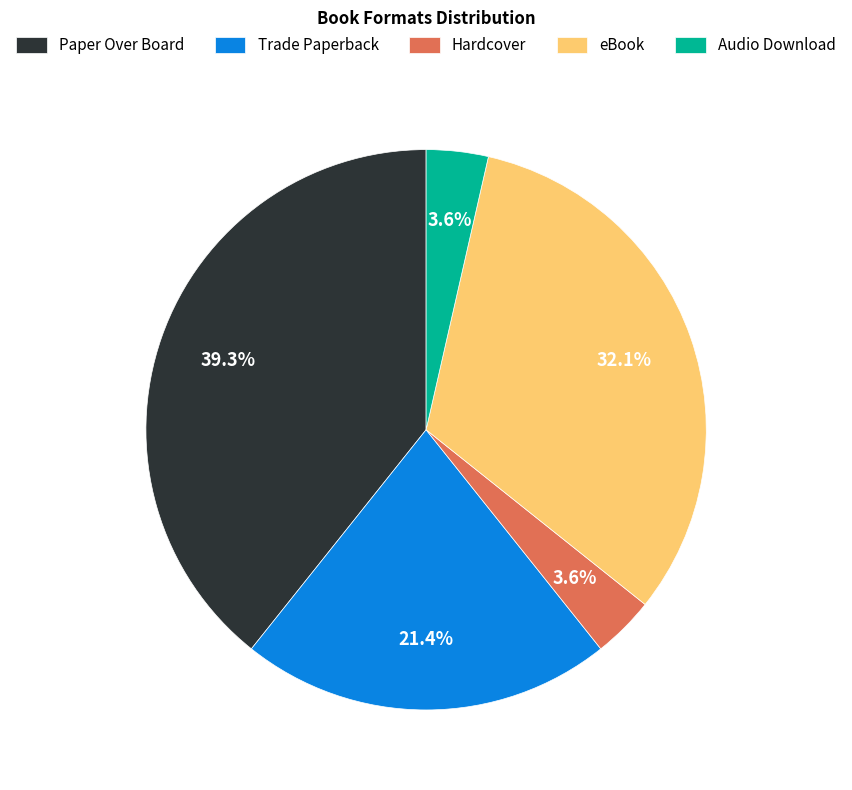

Which has a higher value, Trade Paperback or eBook?

eBook